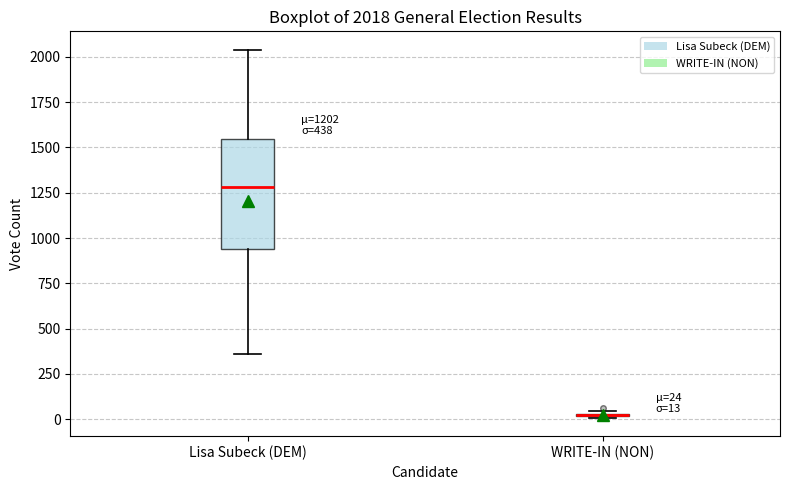

Which box is the tallest, from its lower edge to its upper edge?

Lisa Subeck (DEM)